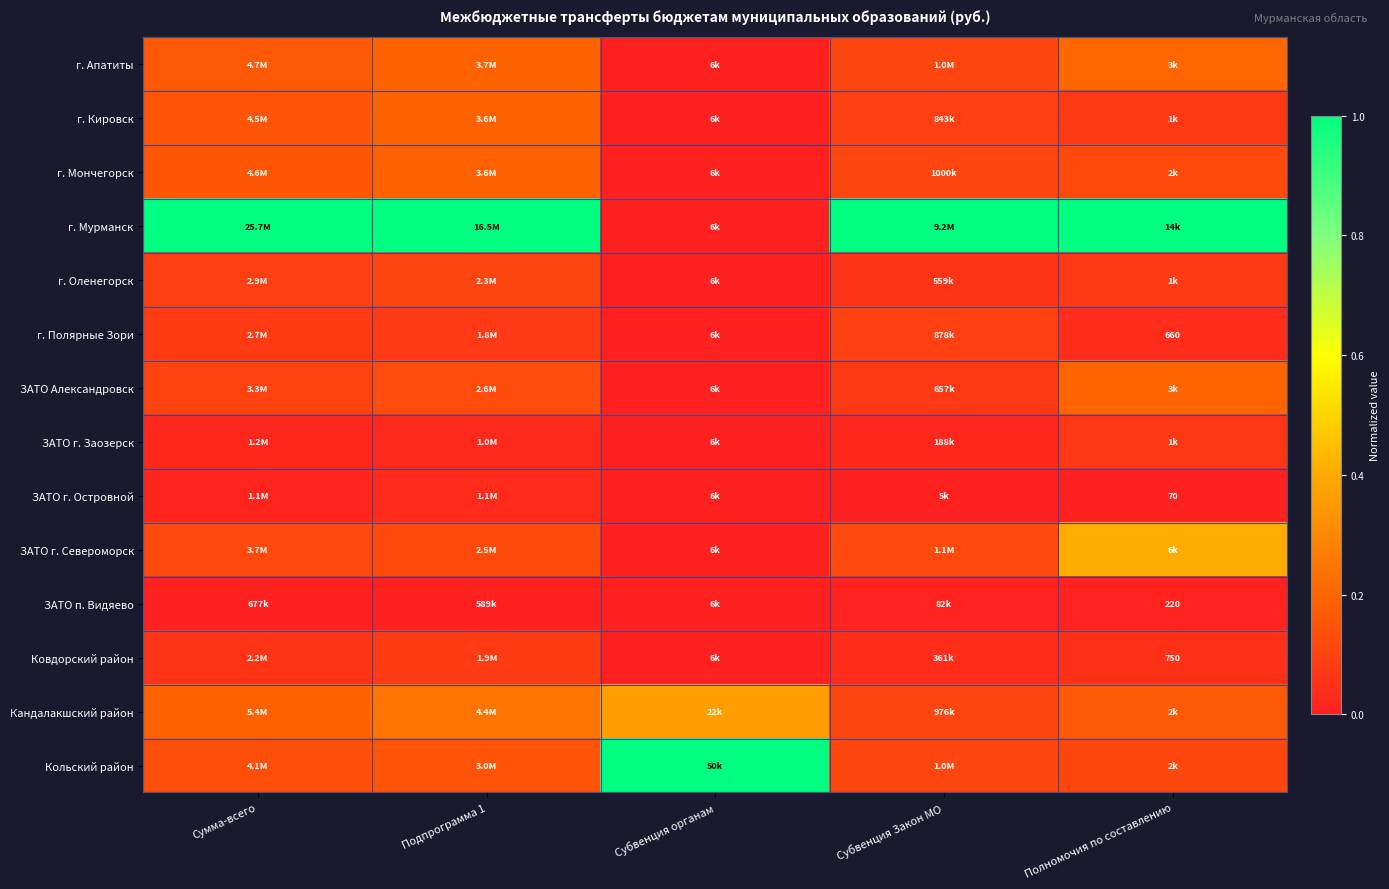

Which series has the largest range (max minus min)?

г. Мурманск